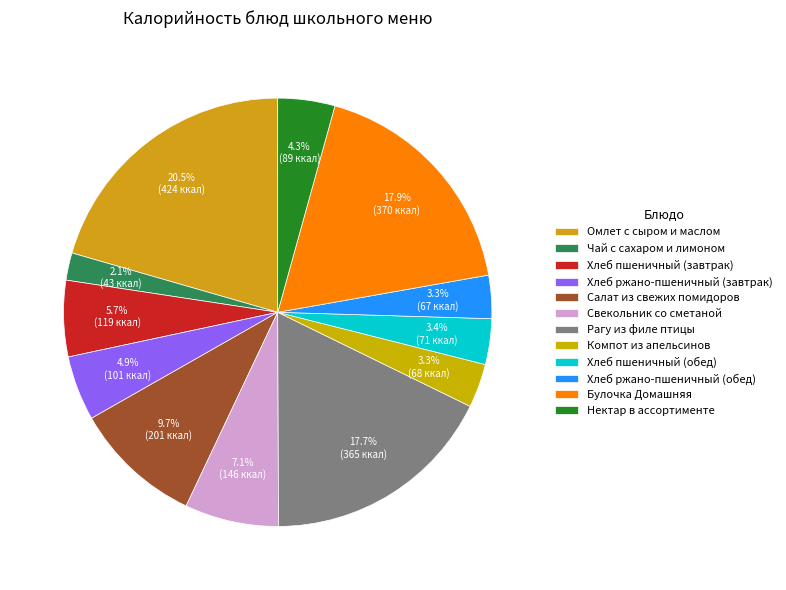

How many slices are in this pie chart?

12